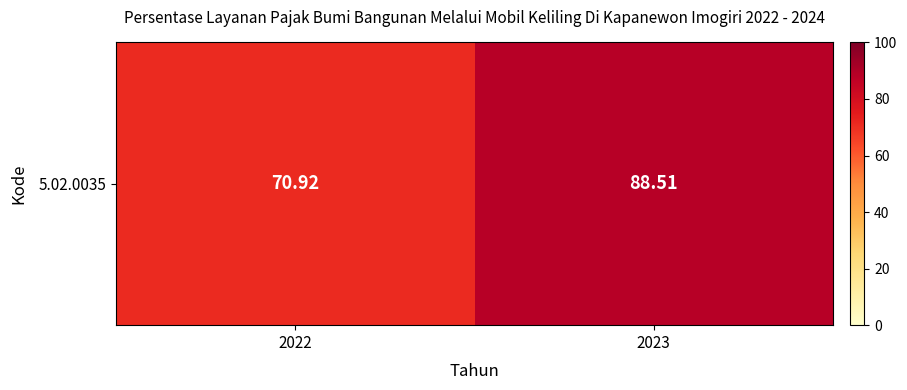

What is the maximum value shown in the chart?

88.5